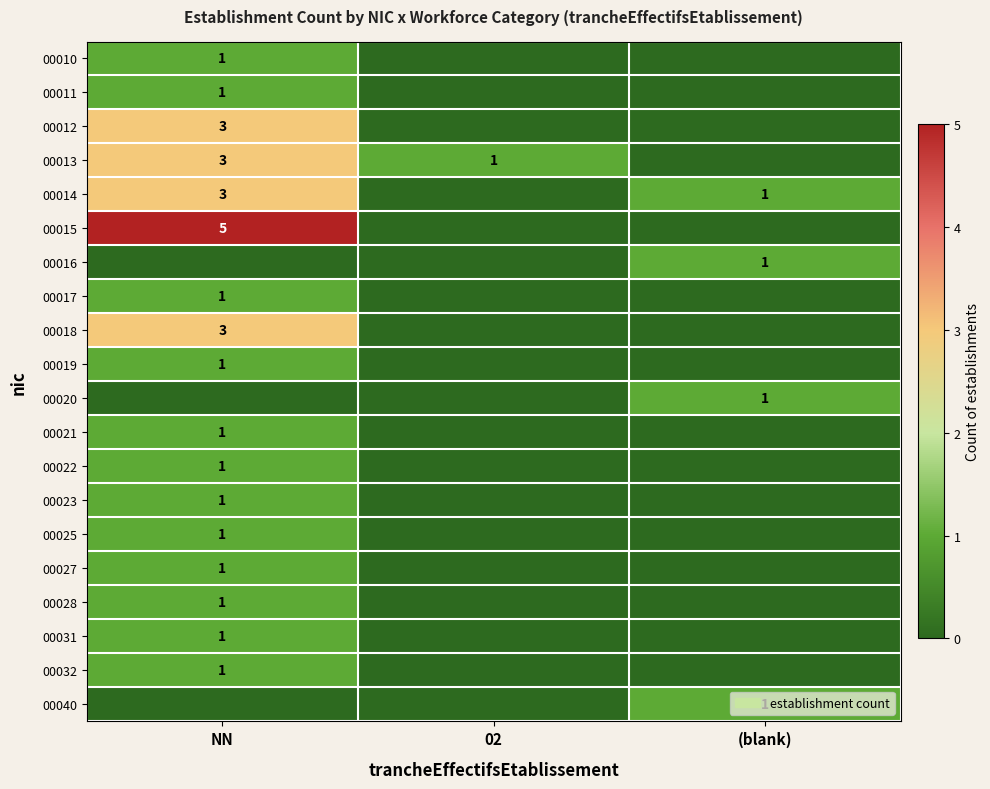

What is the sum of the 00014 values at NN and (blank)?

4